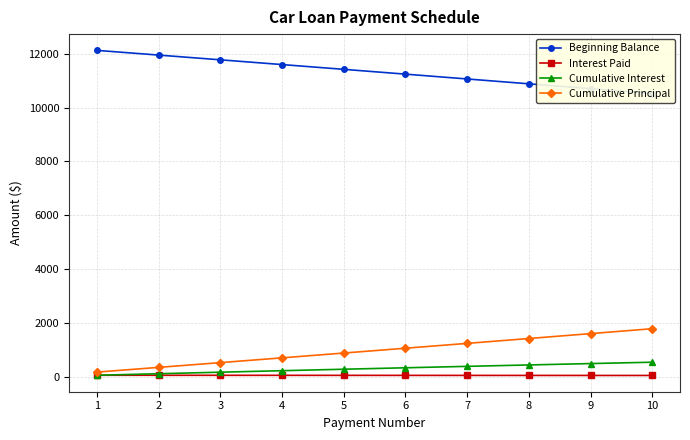

What is the difference between the maximum and minimum values in the Cumulative Interest series?

484.7